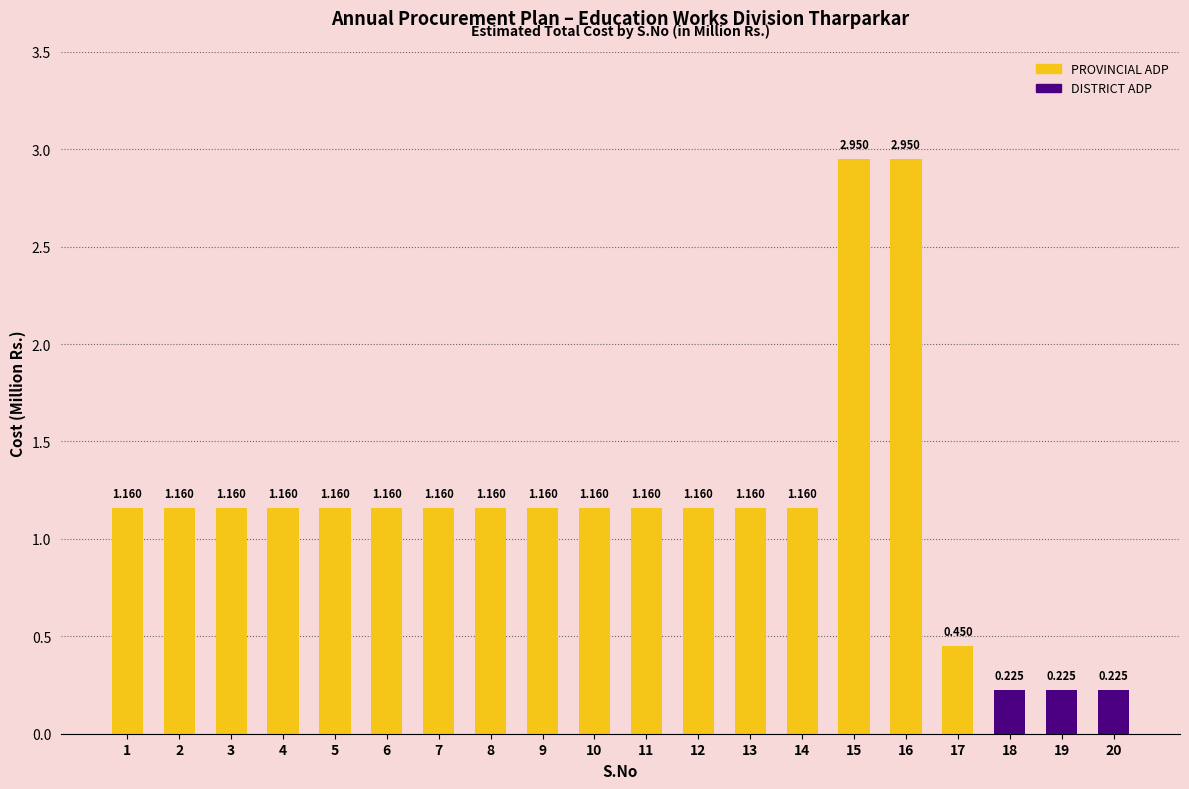

Are the bars horizontal?

No